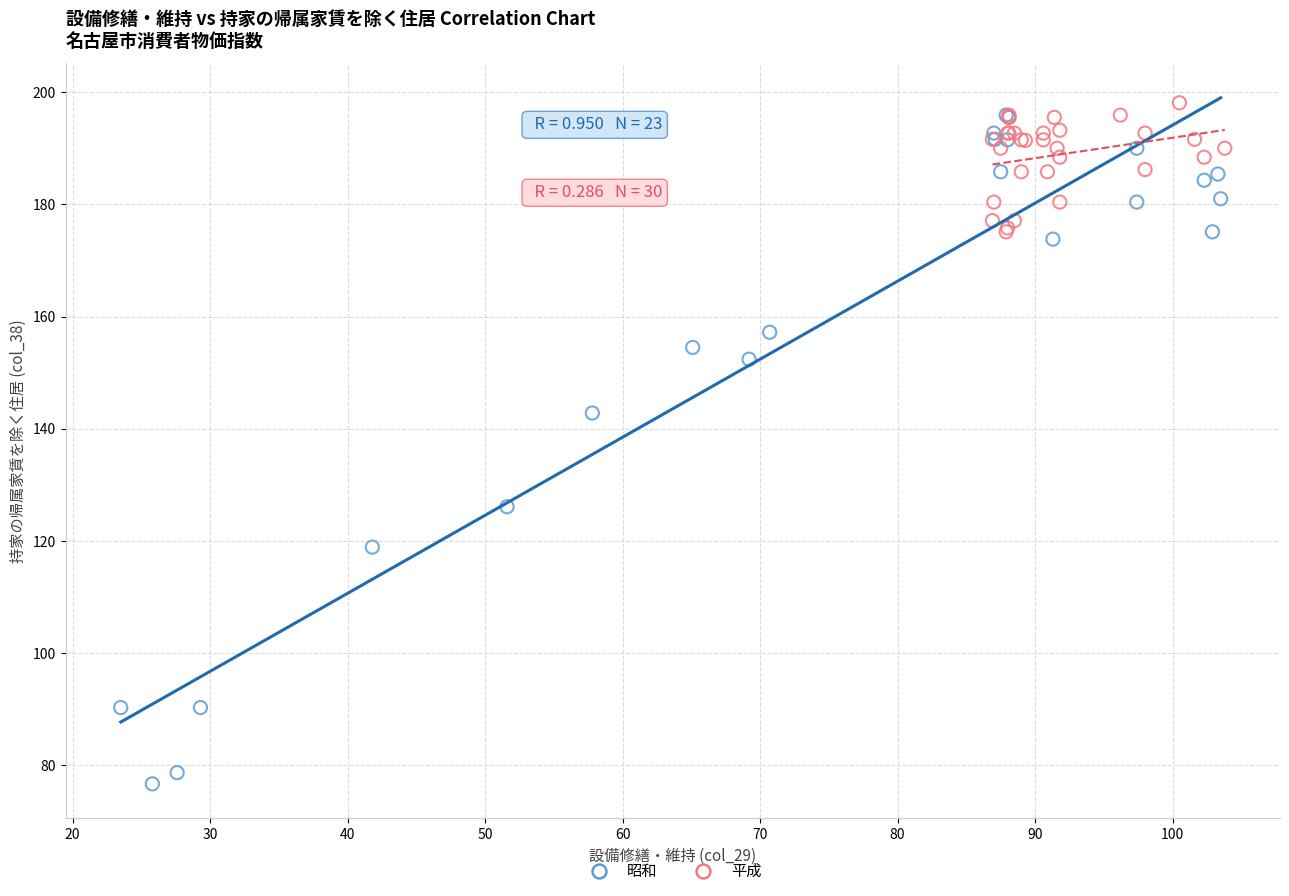

Which series has the largest Y range (max minus min)?

昭和